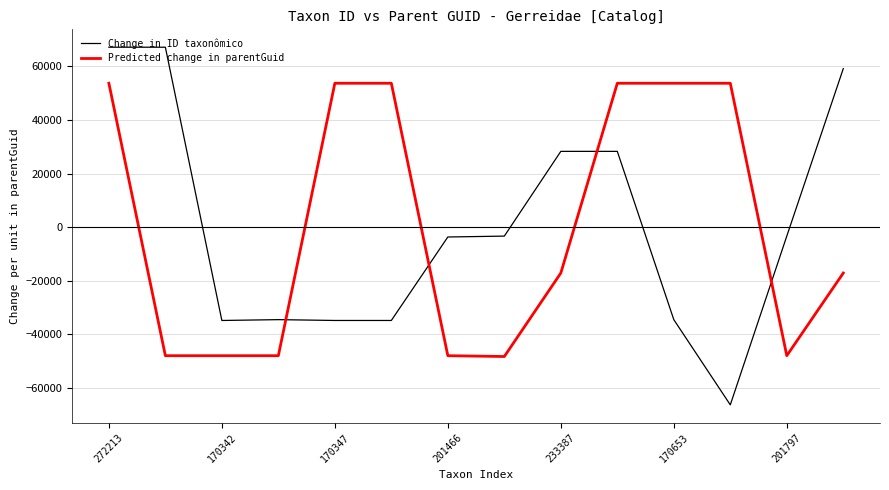

What is the difference between the second highest and minimum values in the Predicted change in parentGuid series?

101870.0